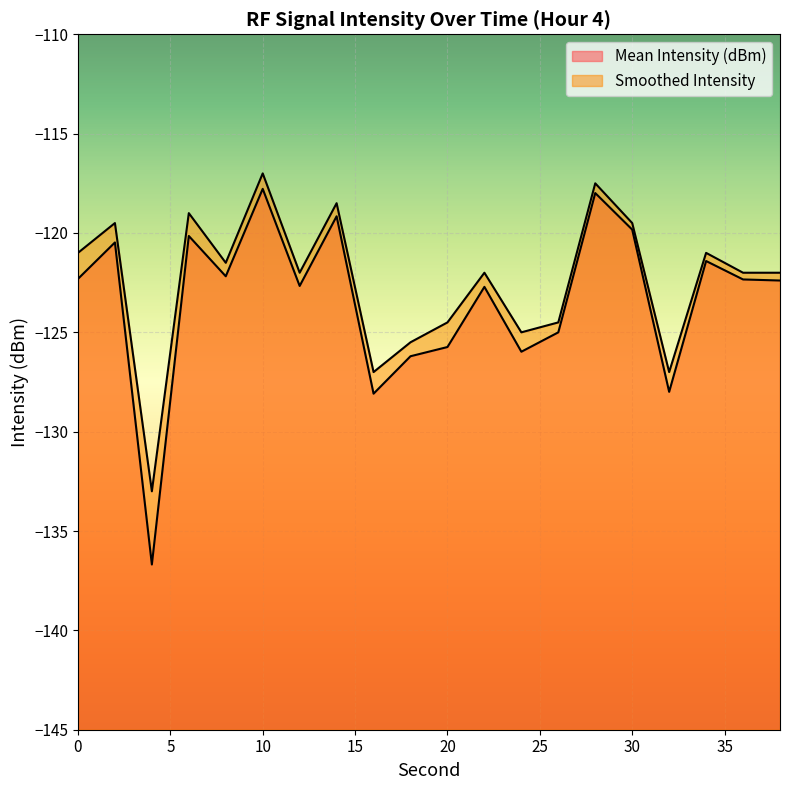

What is the value of the Mean Intensity (dBm) point at the 14th from the left?

-125.0